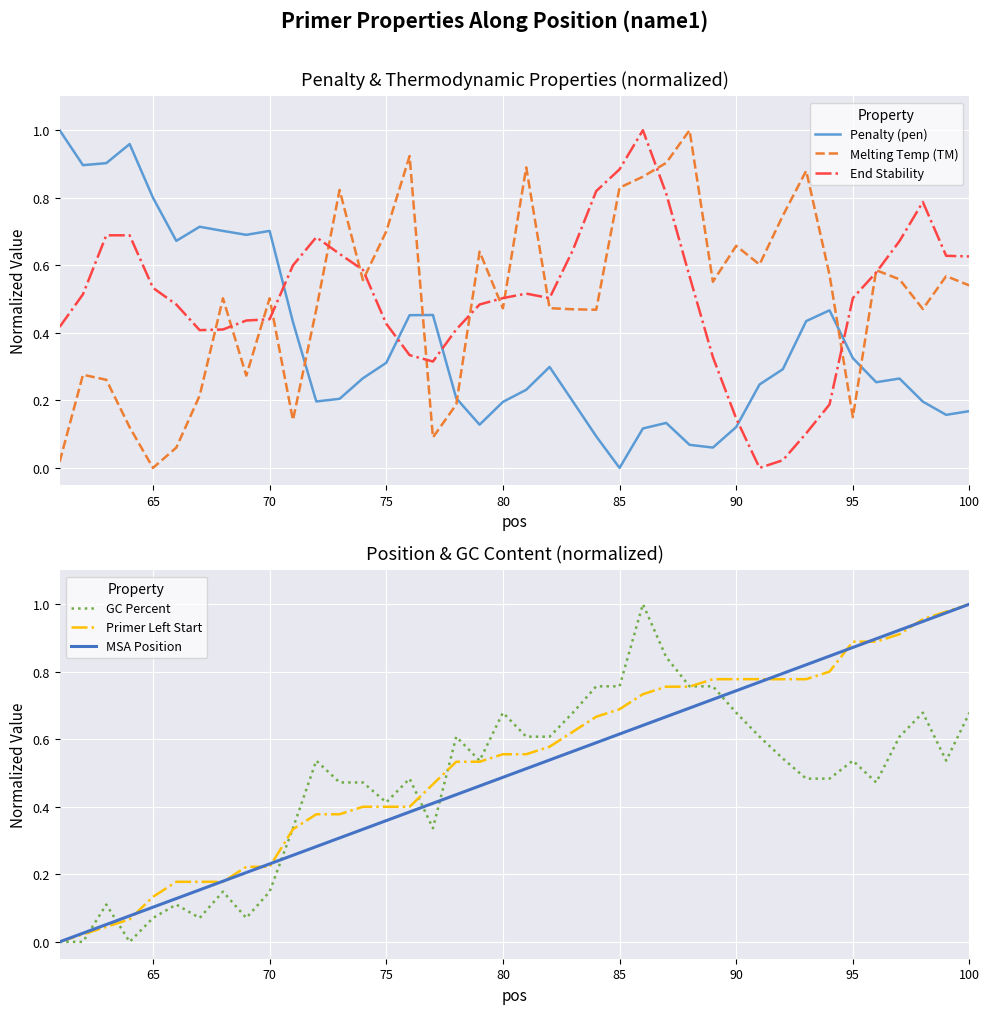

Reading left to right, what are all the values shown in this chart?

Penalty (pen): 1.0	0.9	0.9	1.0	0.8	0.7	0.7	0.7	0.7	0.7	0.4	0.2	0.2	0.3	0.3	0.5	0.5	0.2	0.1	0.2	0.2	0.3	0.2	0.1	0.0	0.1	0.1	0.1	0.1	0.1	0.2	0.3	0.4	0.5	0.3	0.3	0.3	0.2	0.2	0.2
Melting Temp (TM): 0.0	0.3	0.3	0.1	0.0	0.1	0.2	0.5	0.3	0.5	0.1	0.5	0.8	0.6	0.7	0.9	0.1	0.2	0.6	0.5	0.9	0.5	0.5	0.5	0.8	0.9	0.9	1.0	0.6	0.7	0.6	0.7	0.9	0.6	0.2	0.6	0.6	0.5	0.6	0.5
End Stability: 0.4	0.5	0.7	0.7	0.5	0.5	0.4	0.4	0.4	0.4	0.6	0.7	0.6	0.6	0.4	0.3	0.3	0.4	0.5	0.5	0.5	0.5	0.6	0.8	0.9	1.0	0.8	0.6	0.3	0.1	0.0	0.0	0.1	0.2	0.5	0.6	0.7	0.8	0.6	0.6
GC Percent: 0.0	0.0	0.1	0.0	0.1	0.1	0.1	0.1	0.1	0.1	0.3	0.5	0.5	0.5	0.4	0.5	0.3	0.6	0.5	0.7	0.6	0.6	0.7	0.8	0.8	1.0	0.8	0.8	0.8	0.7	0.6	0.5	0.5	0.5	0.5	0.5	0.6	0.7	0.5	0.7
Primer Left Start: 0.0	0.0	0.0	0.1	0.1	0.2	0.2	0.2	0.2	0.2	0.3	0.4	0.4	0.4	0.4	0.4	0.5	0.5	0.5	0.6	0.6	0.6	0.6	0.7	0.7	0.7	0.8	0.8	0.8	0.8	0.8	0.8	0.8	0.8	0.9	0.9	0.9	1.0	1.0	1.0
MSA Position: 0.0	0.0	0.1	0.1	0.1	0.1	0.2	0.2	0.2	0.2	0.3	0.3	0.3	0.3	0.4	0.4	0.4	0.4	0.5	0.5	0.5	0.5	0.6	0.6	0.6	0.6	0.7	0.7	0.7	0.7	0.8	0.8	0.8	0.8	0.9	0.9	0.9	0.9	1.0	1.0